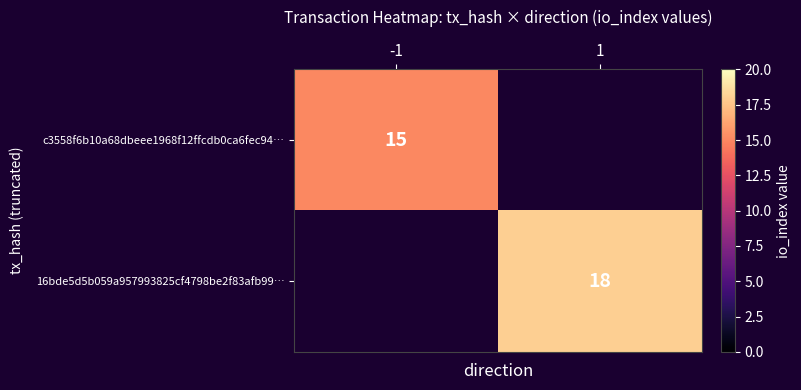

What is the difference between the highest and lowest values at 1?

18